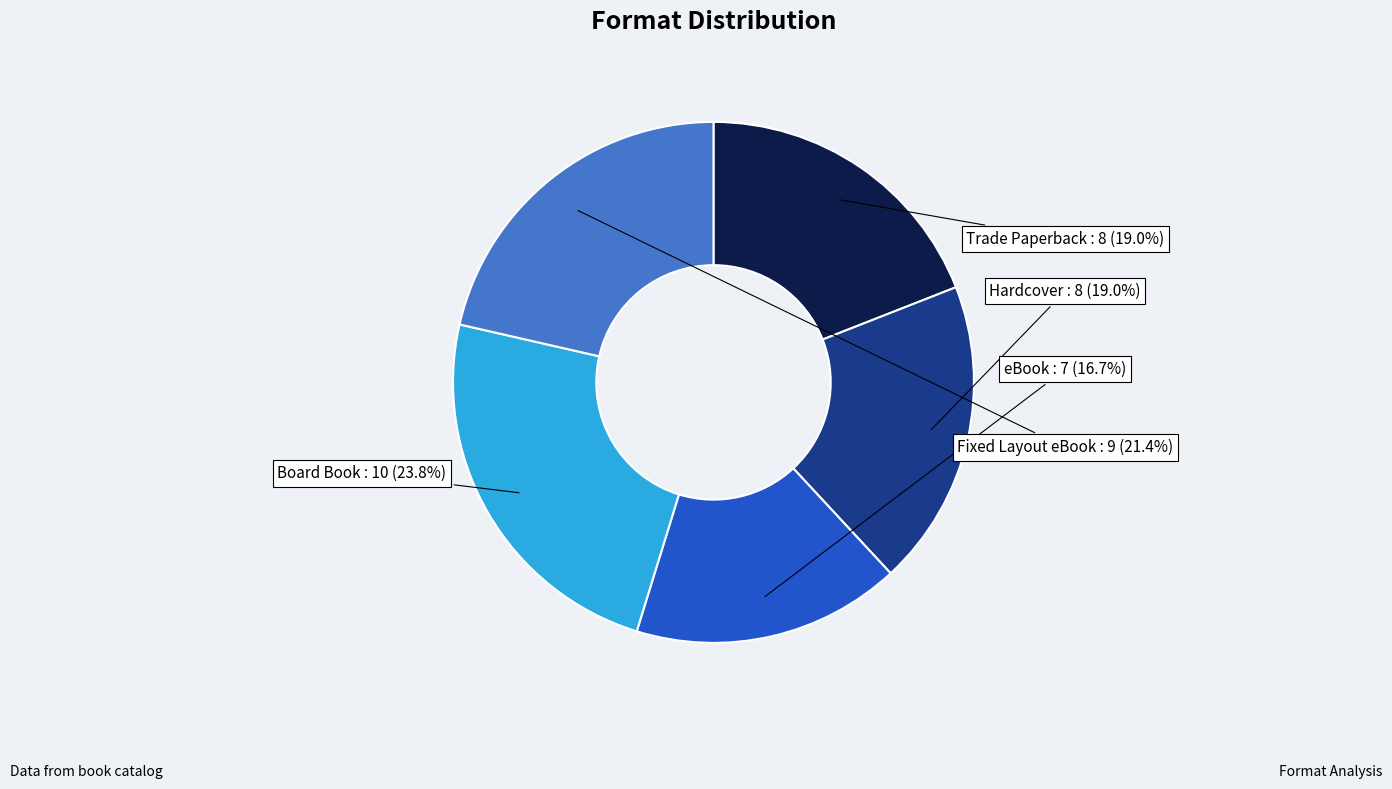

Is there any slice that represents more than half of the pie?

No